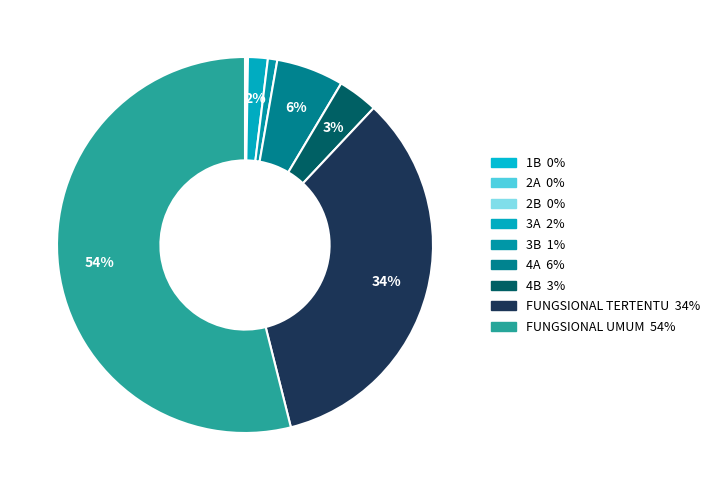

True or false: 2A accounts for 0% of the total.

True